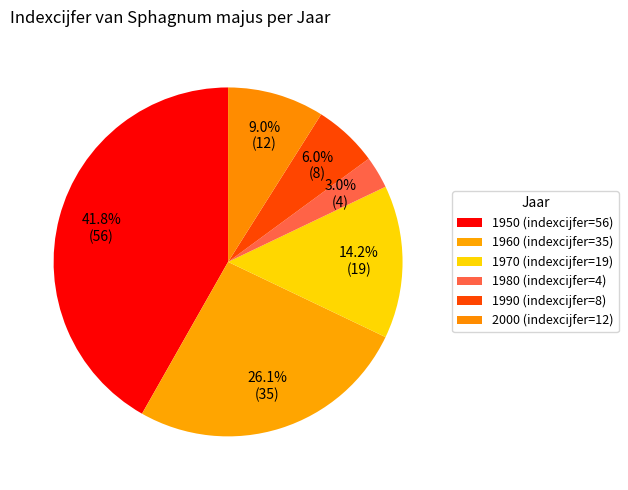

What portion of the pie excludes 1950?

58.2%